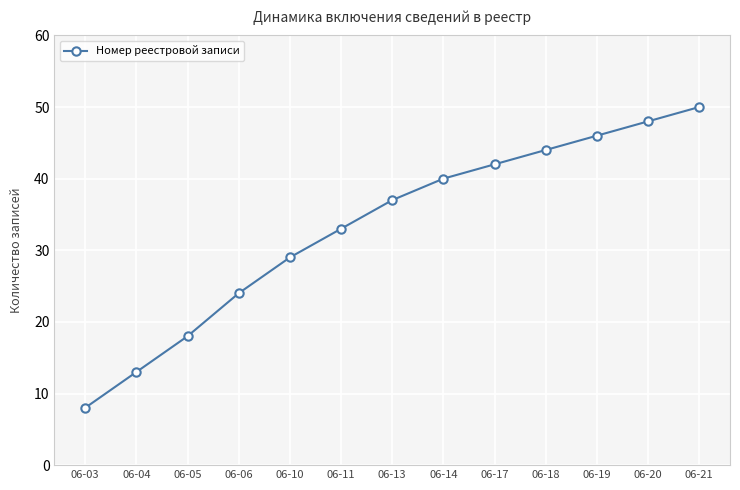

What is the minimum value shown in the chart?

8